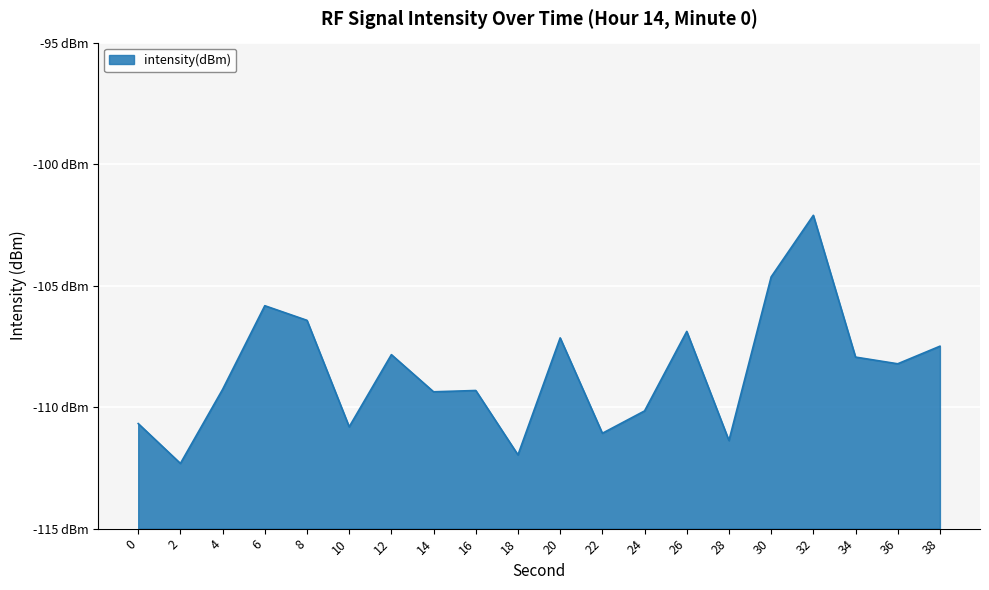

At which label does the data first exceed -108?

6